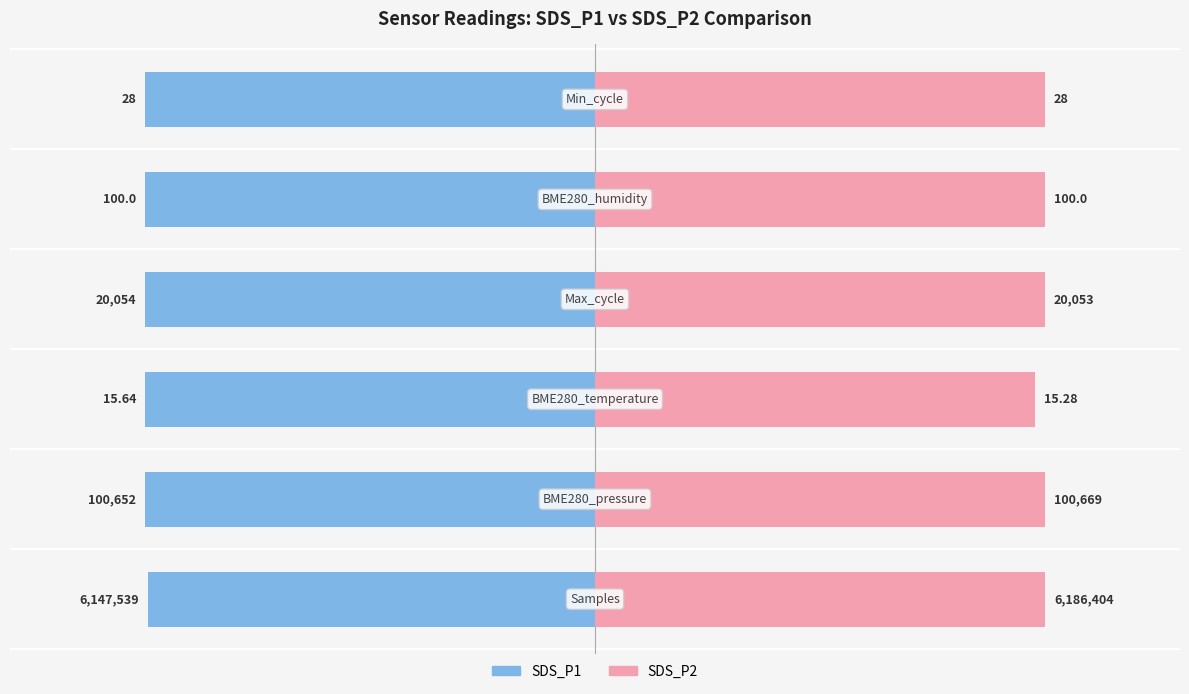

How many bars are there in total?

12